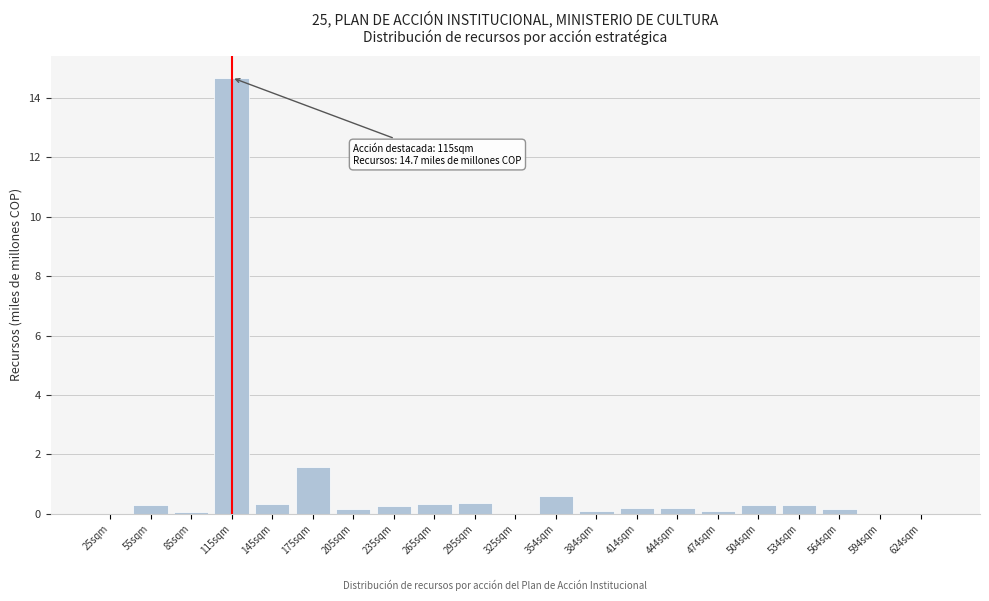

What is the sum of all values?

19.9